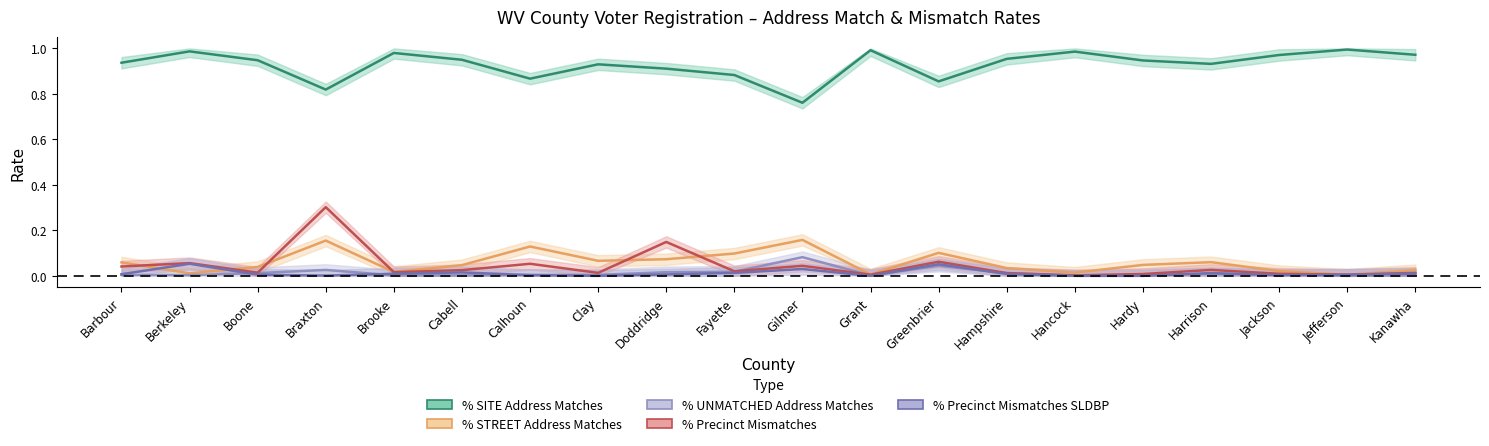

At which category does % Precinct Mismatches reach its first local peak?

Berkeley